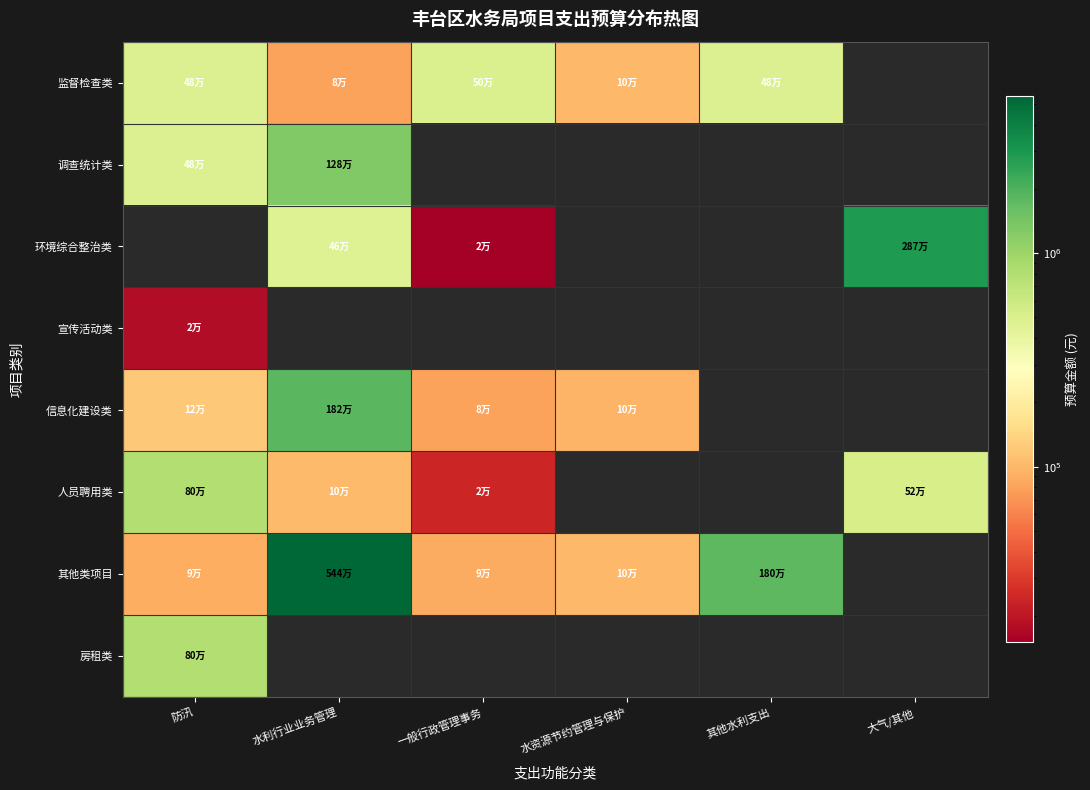

Count the number of data series in this chart.

8